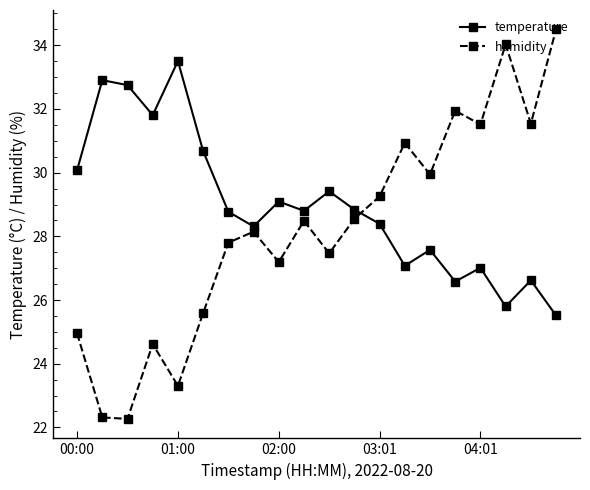

What is the maximum value for temperature?

33.5